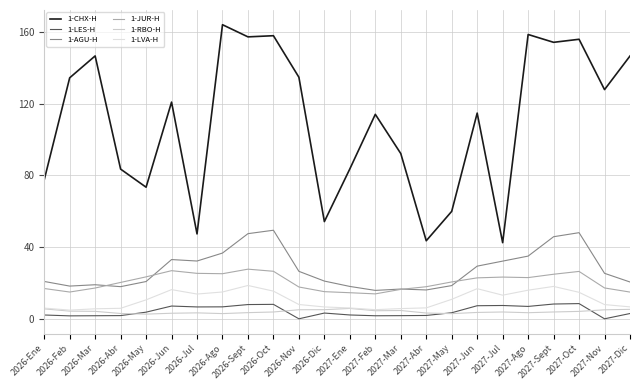

Between 2026-Feb and 2027-Oct, which series saw the biggest shift?

1-AGU-H